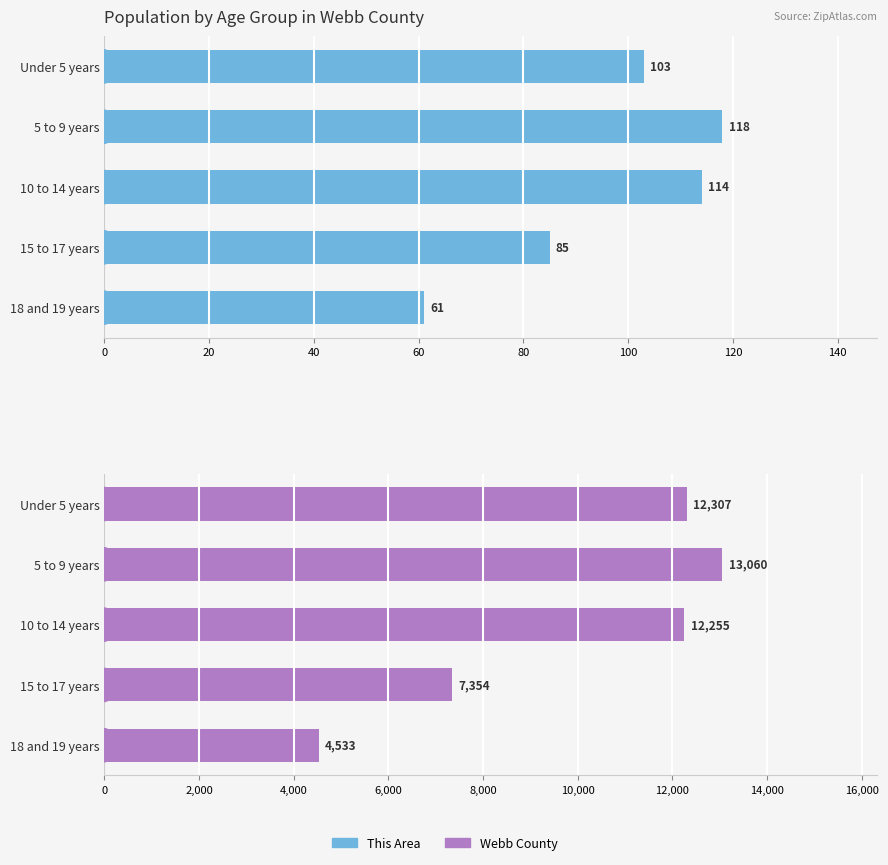

What is the minimum value shown in the chart?

61